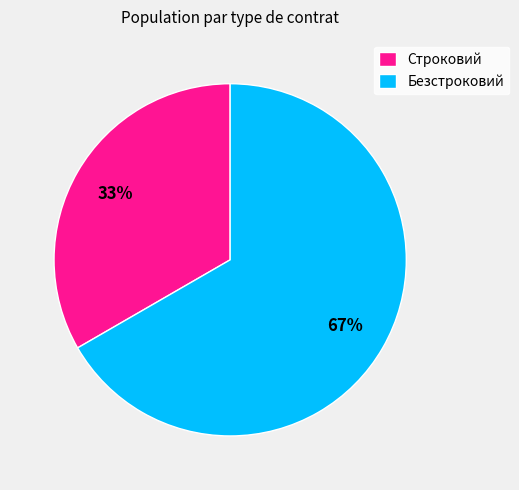

How many segments does this pie chart have?

2